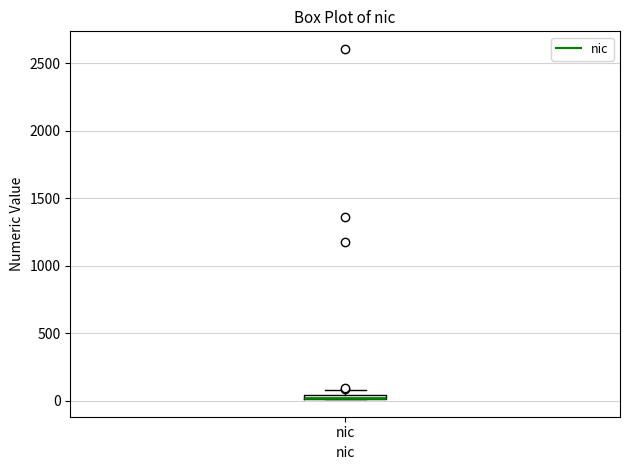

Where is the upper edge of the box for nic on the y-axis? The values are not printed on the chart, so give them approximately, as read against the axis.

50